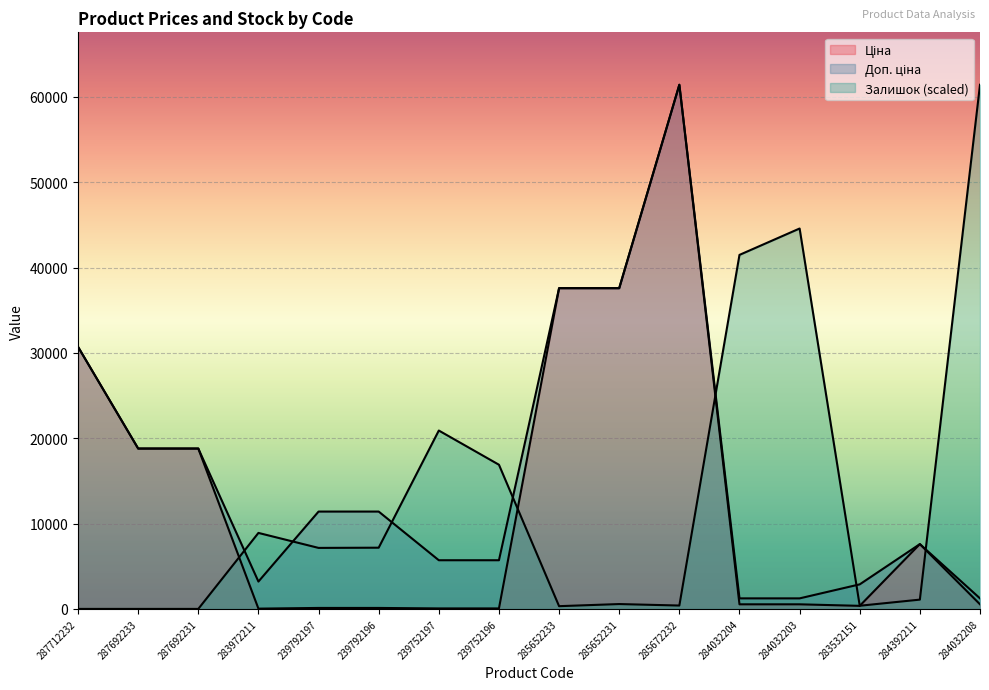

Where is Залишок nearest to the value 30717?

239752197